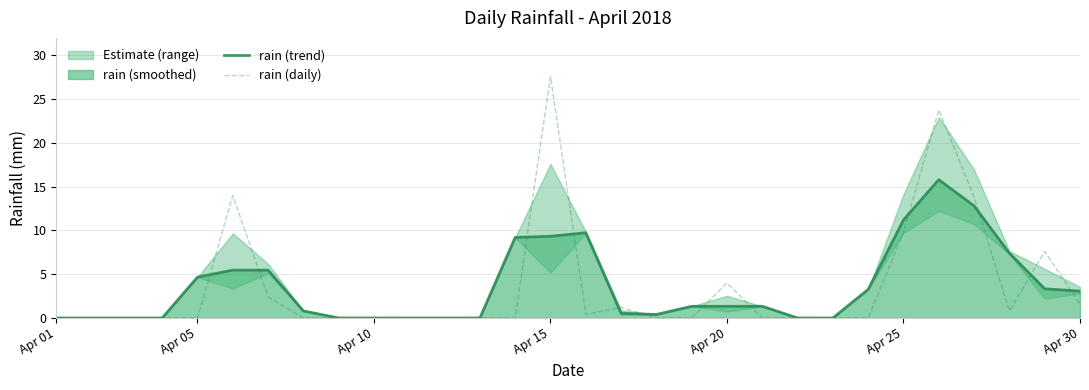

Is it true that rain (trend) equals 7.7 at Apr 10?

False